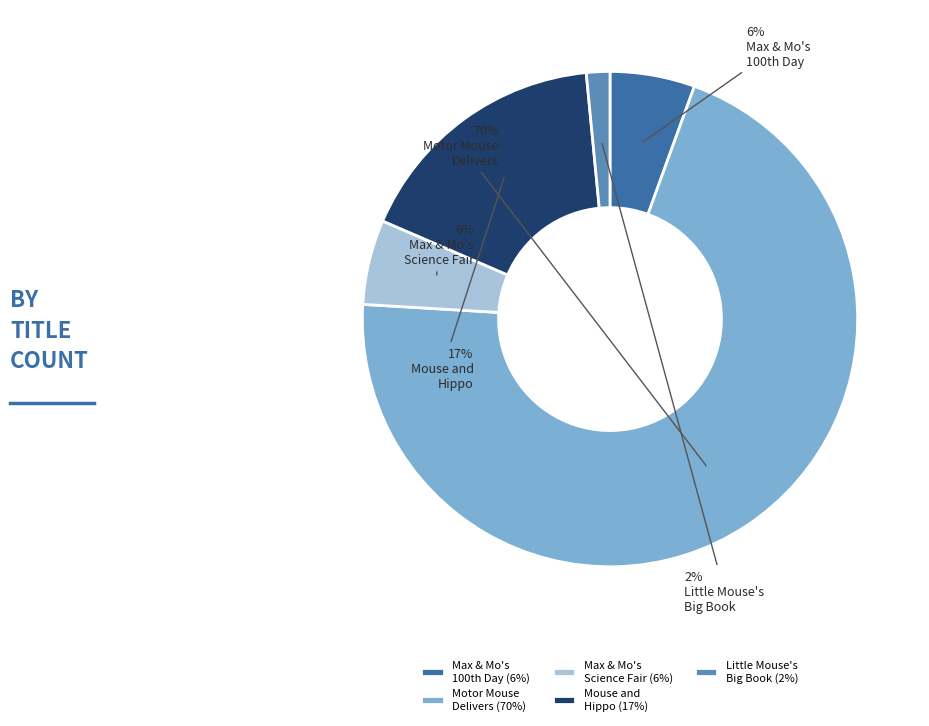

Which slice is the largest?

Motor Mouse Delivers (70%)